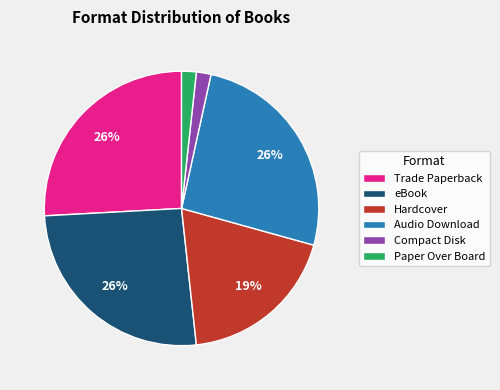

Between Audio Download and Hardcover, which is larger?

Audio Download